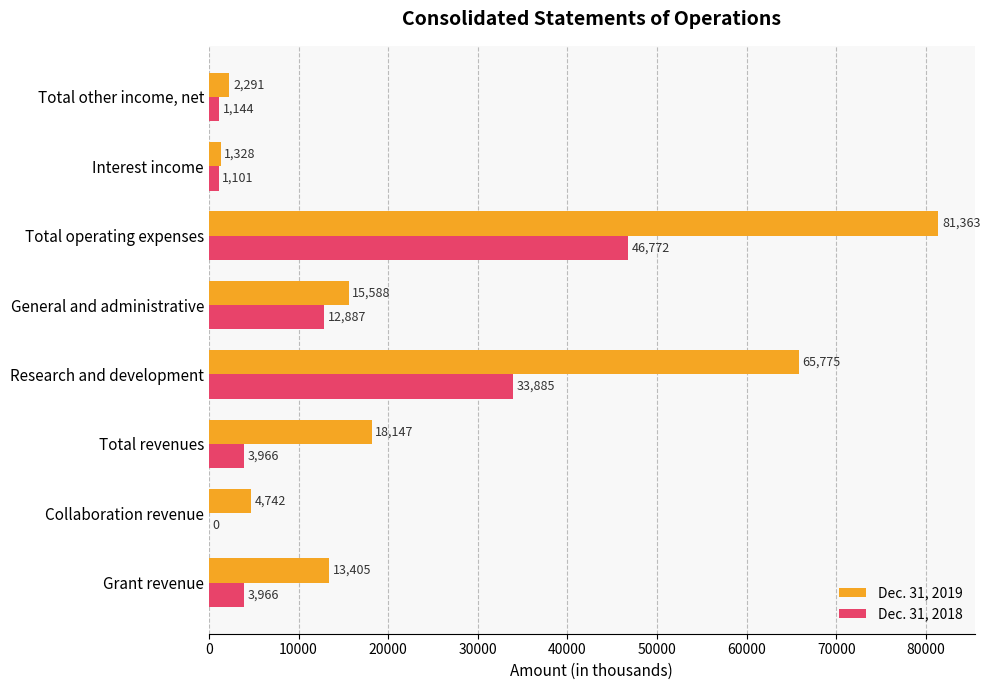

Where is Dec. 31, 2019 nearest to the value 41345?

Total revenues